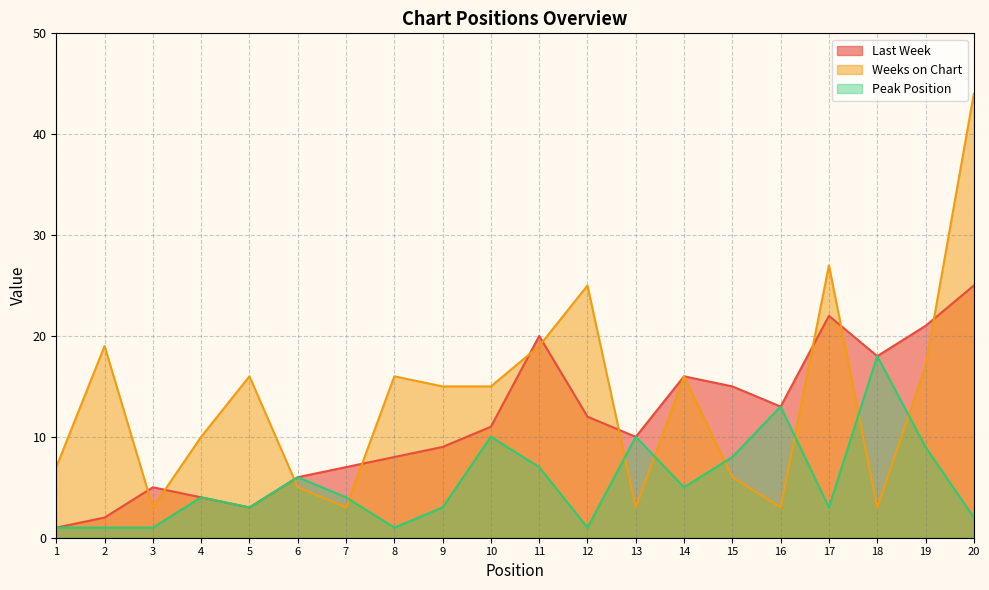

The Weeks on Chart series shows 5 at 6. True or false?

True